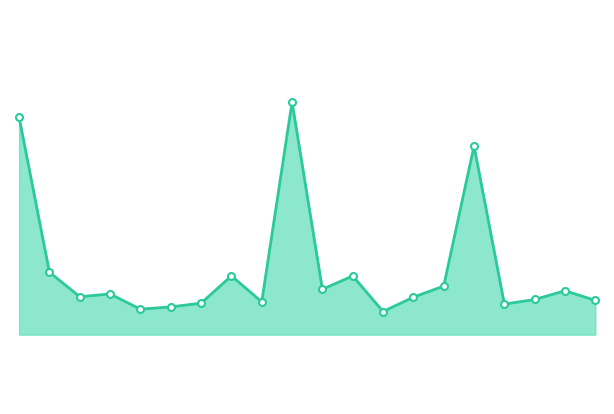

Is it true that the value at 19 is 20466?

True